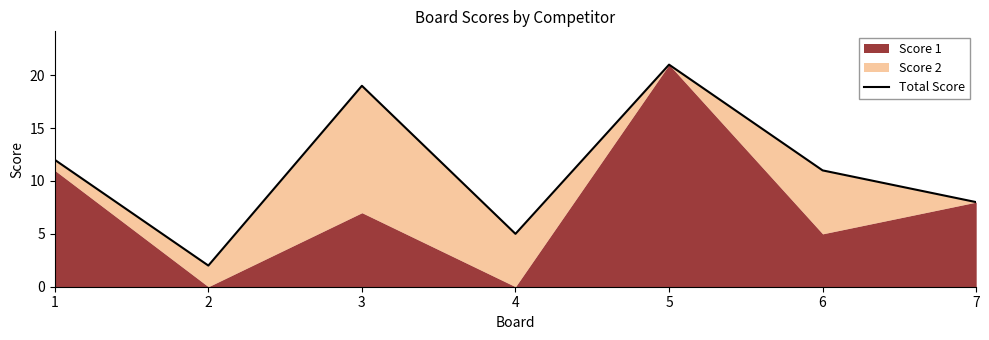

Which category has the highest value across all series?

5